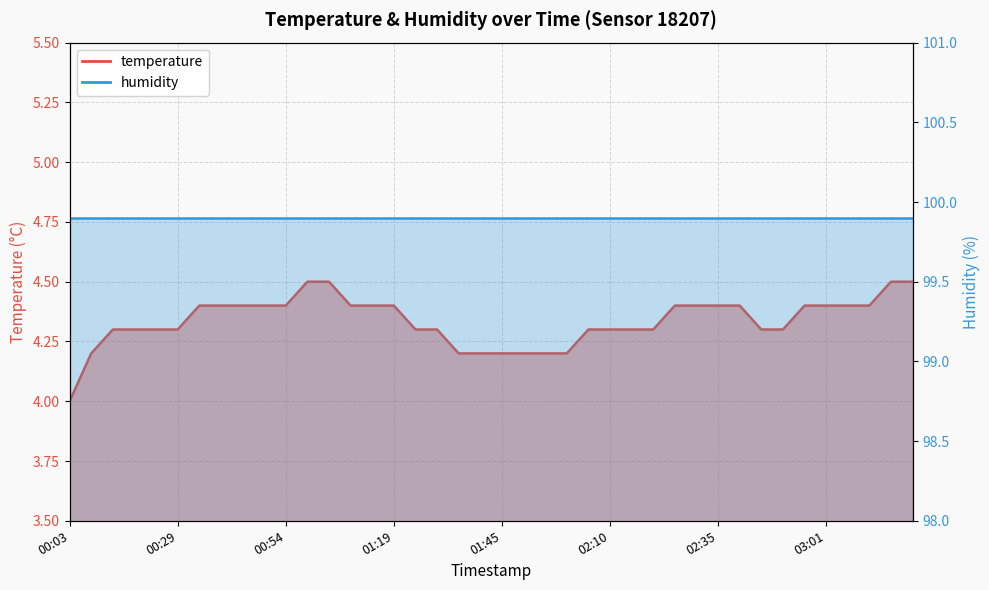

What is the minimum value shown in the chart?

4.0